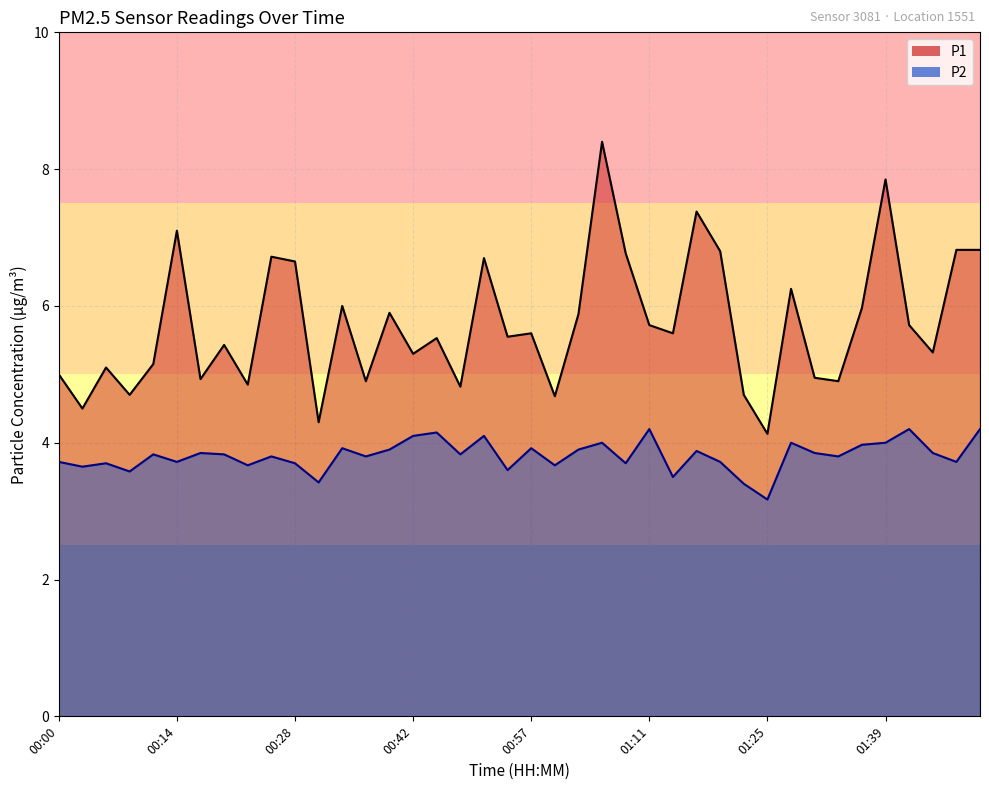

Reading left to right, list all the values displayed in this chart.

P1: 00:00=5.0	00:03=4.5	00:06=5.1	00:09=4.7	00:11=5.2	00:14=7.1	00:17=4.9	00:20=5.4	00:23=4.8	00:26=6.7	00:28=6.7	00:31=4.3	00:34=6.0	00:37=4.9	00:40=5.9	00:42=5.3	00:45=5.5	00:48=4.8	00:51=6.7	00:54=5.5	00:57=5.6	00:59=4.7	01:02=5.9	01:05=8.4	01:08=6.8	01:11=5.7	01:14=5.6	01:17=7.4	01:19=6.8	01:22=4.7	01:25=4.1	01:28=6.2	01:31=5.0	01:34=4.9	01:36=6.0	01:39=7.8	01:42=5.7	01:45=5.3	01:48=6.8	01:51=6.8
P2: 00:00=3.7	00:03=3.6	00:06=3.7	00:09=3.6	00:11=3.8	00:14=3.7	00:17=3.9	00:20=3.8	00:23=3.7	00:26=3.8	00:28=3.7	00:31=3.4	00:34=3.9	00:37=3.8	00:40=3.9	00:42=4.1	00:45=4.2	00:48=3.8	00:51=4.1	00:54=3.6	00:57=3.9	00:59=3.7	01:02=3.9	01:05=4.0	01:08=3.7	01:11=4.2	01:14=3.5	01:17=3.9	01:19=3.7	01:22=3.4	01:25=3.2	01:28=4.0	01:31=3.9	01:34=3.8	01:36=4.0	01:39=4.0	01:42=4.2	01:45=3.9	01:48=3.7	01:51=4.2